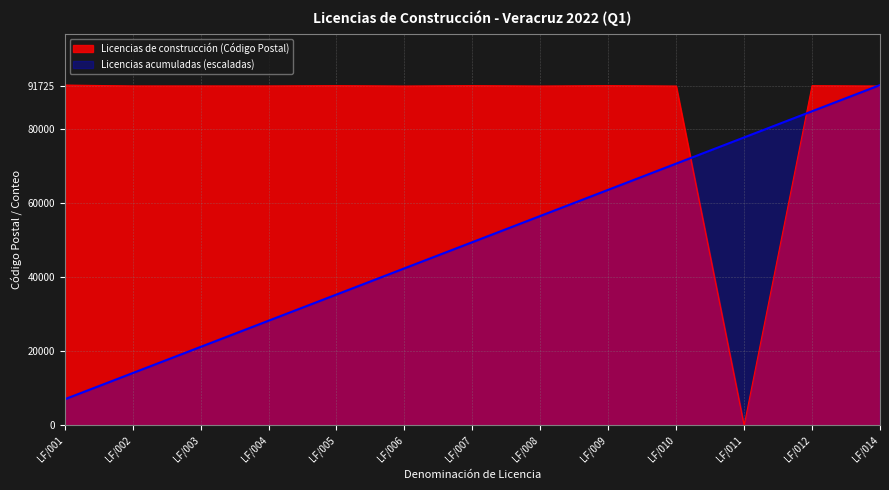

What is the value of the Licencias acumuladas point at the 7th from the left?

49520.2